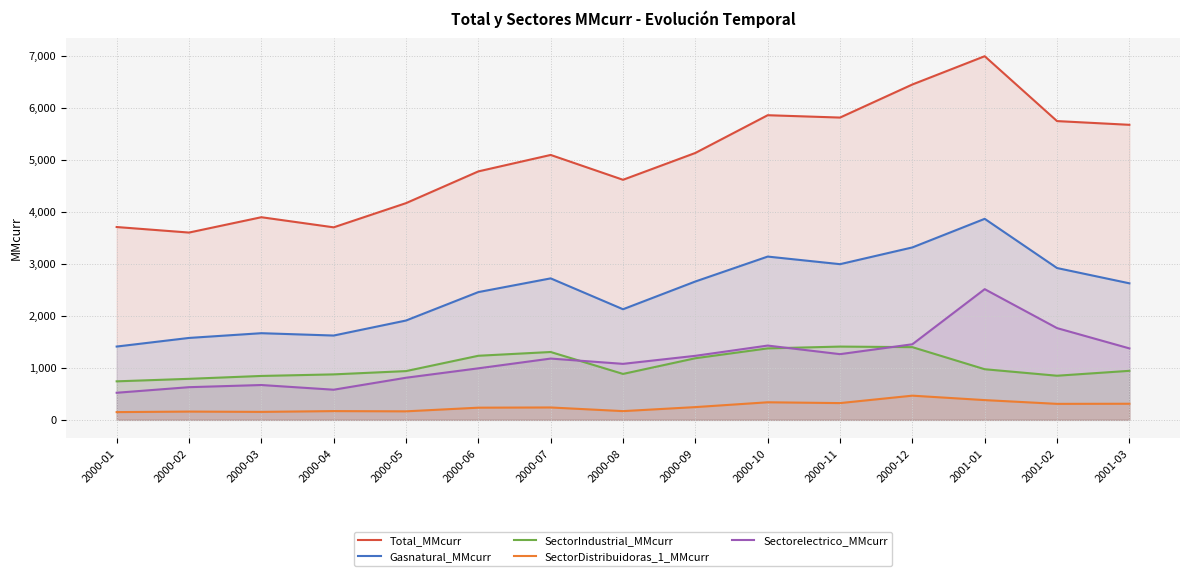

What is the spread (max minus min) of values at 2000-05?

4004.2